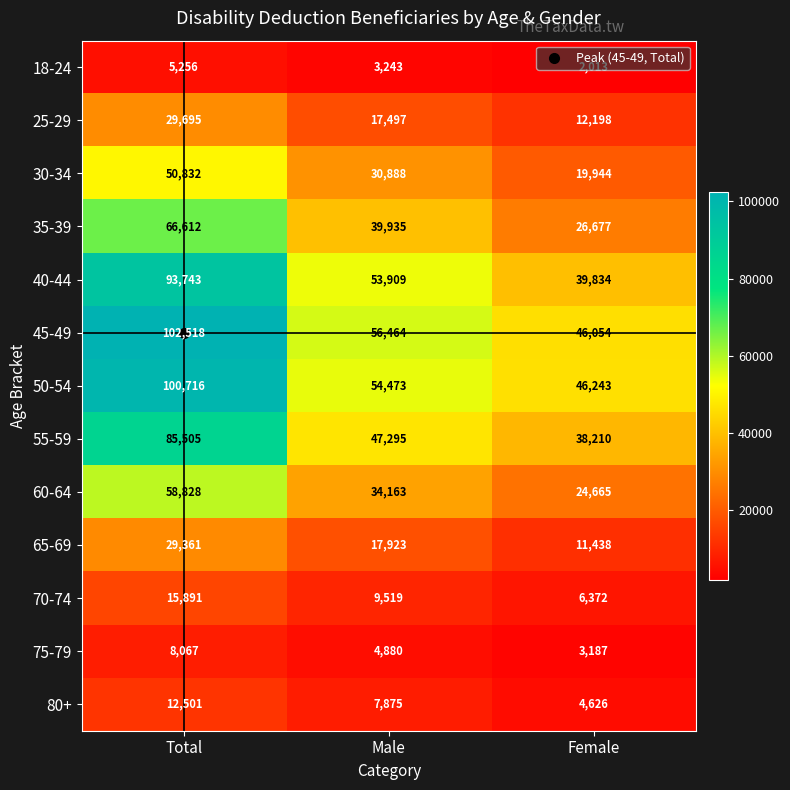

What is the difference between the 45-49 values at Female and Total?

56464